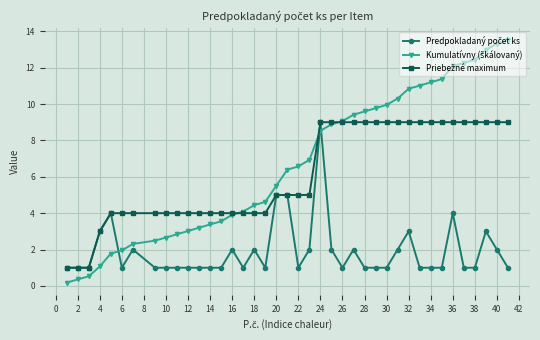

Reading right to left, list all the values displayed in this chart.

Predpokladaný počet ks: 1.0	2.0	3.0	1.0	1.0	4.0	1.0	1.0	1.0	3.0	2.0	1.0	1.0	1.0	2.0	1.0	2.0	9.0	2.0	1.0	5.0	5.0	1.0	2.0	1.0	2.0	1.0	1.0	1.0	1.0	1.0	1.0	1.0	2.0	1.0	4.0	3.0	1.0	1.0	1.0
Kumulatívny (škálovaný): 13.5	13.3	13.0	12.4	12.3	12.1	11.4	11.2	11.0	10.8	10.3	9.9	9.8	9.6	9.4	9.1	8.9	8.5	6.9	6.6	6.4	5.5	4.6	4.4	4.1	3.9	3.5	3.4	3.2	3.0	2.8	2.7	2.5	2.3	1.9	1.8	1.1	0.5	0.4	0.2
Priebežné maximum: 9.0	9.0	9.0	9.0	9.0	9.0	9.0	9.0	9.0	9.0	9.0	9.0	9.0	9.0	9.0	9.0	9.0	9.0	5.0	5.0	5.0	5.0	4.0	4.0	4.0	4.0	4.0	4.0	4.0	4.0	4.0	4.0	4.0	4.0	4.0	4.0	3.0	1.0	1.0	1.0